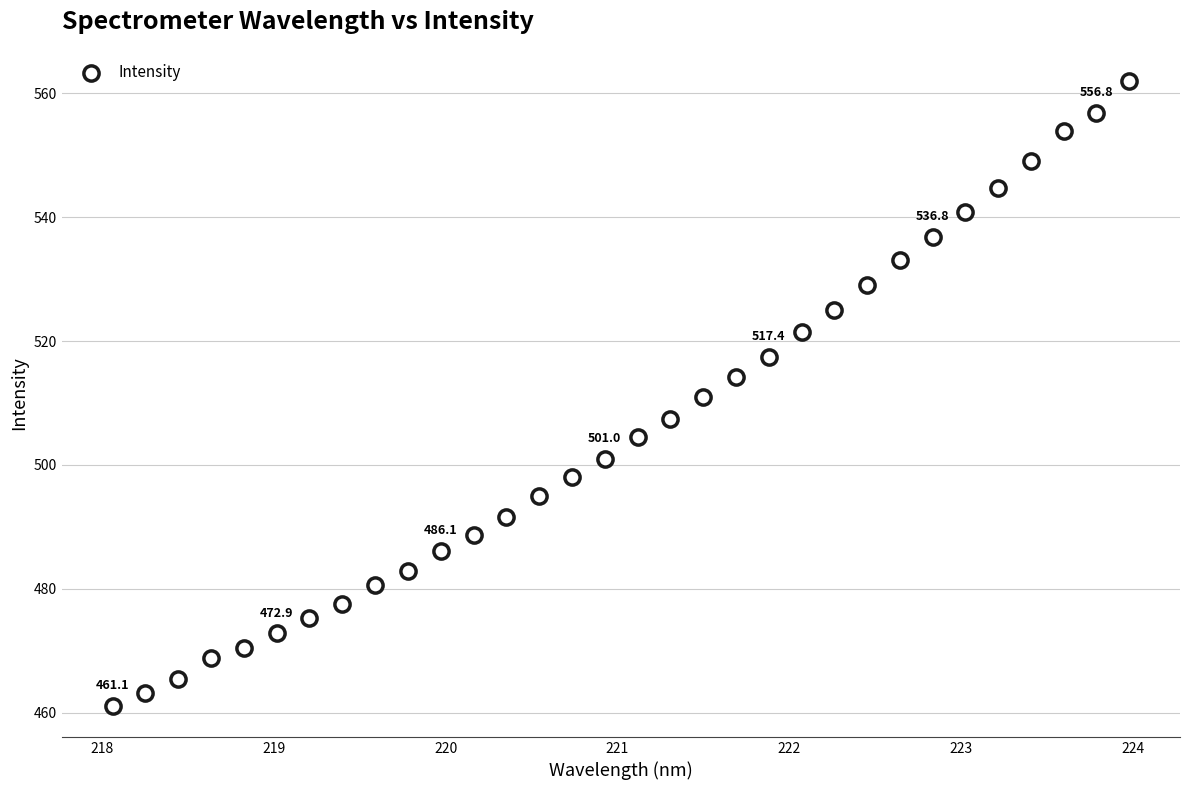

What is the range of X values (max minus min)?

5.9